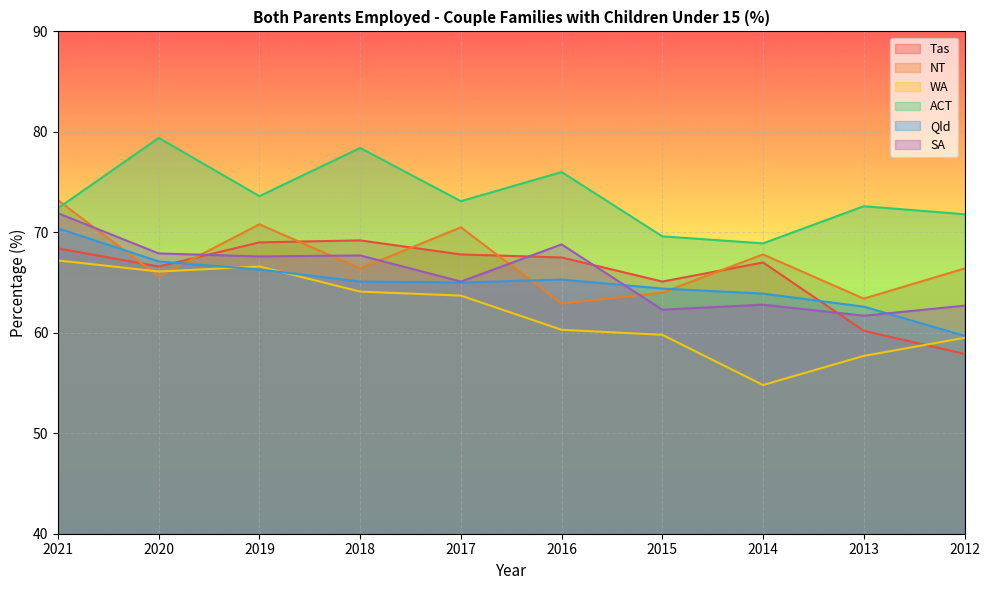

Where is the first local maximum for ACT?

2020